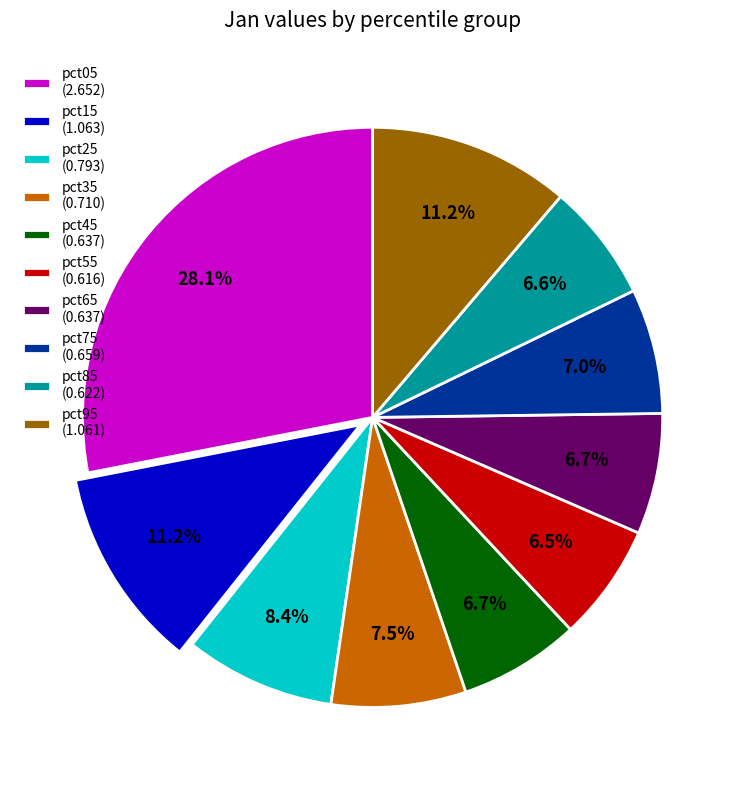

Does pct45 represent more than half of the total?

No